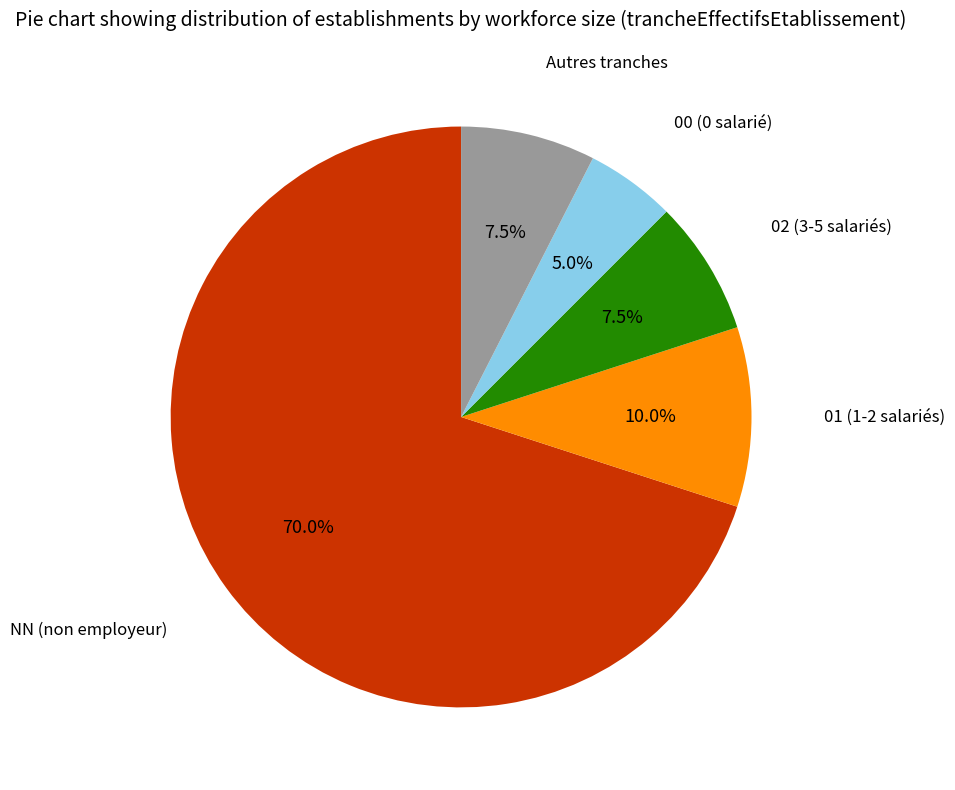

Is there any slice that represents more than half of the pie?

Yes